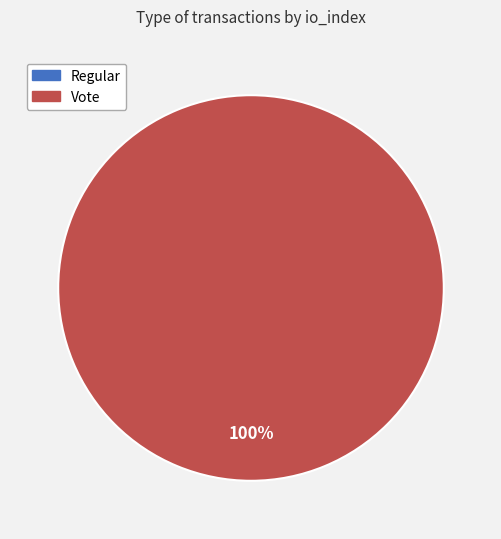

How many slices are in this pie chart?

2